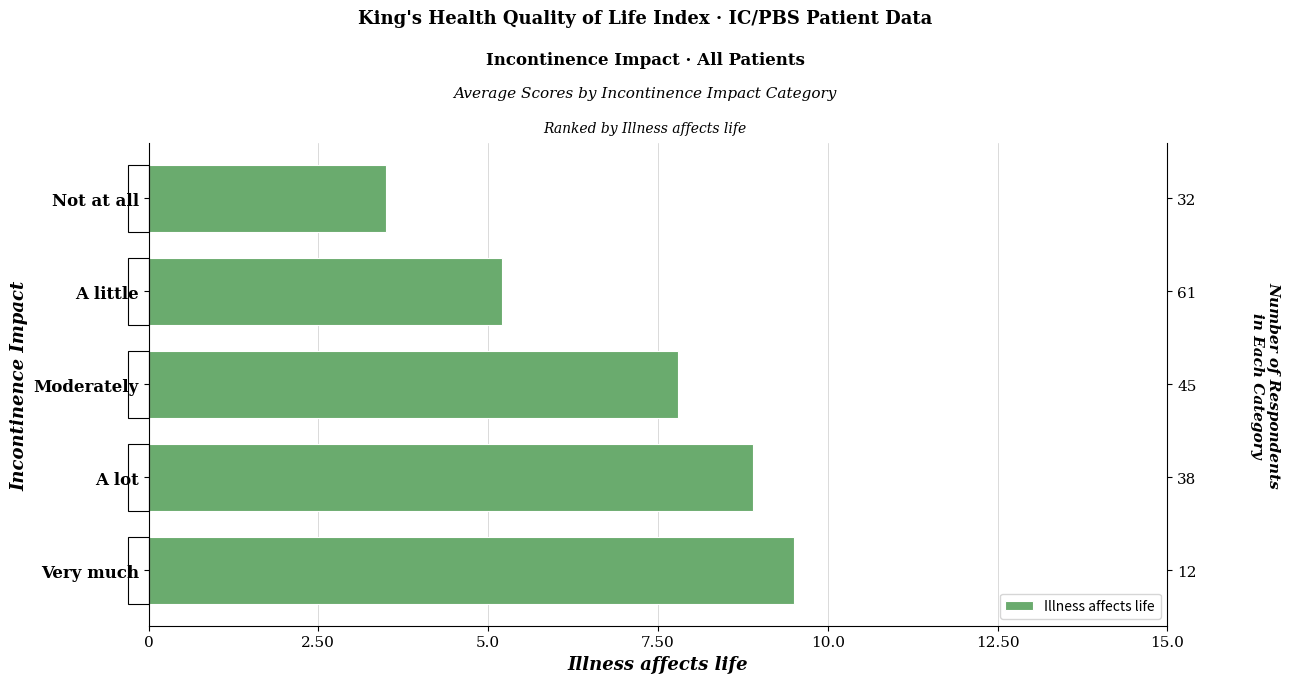

How many distinct data groups are displayed?

1